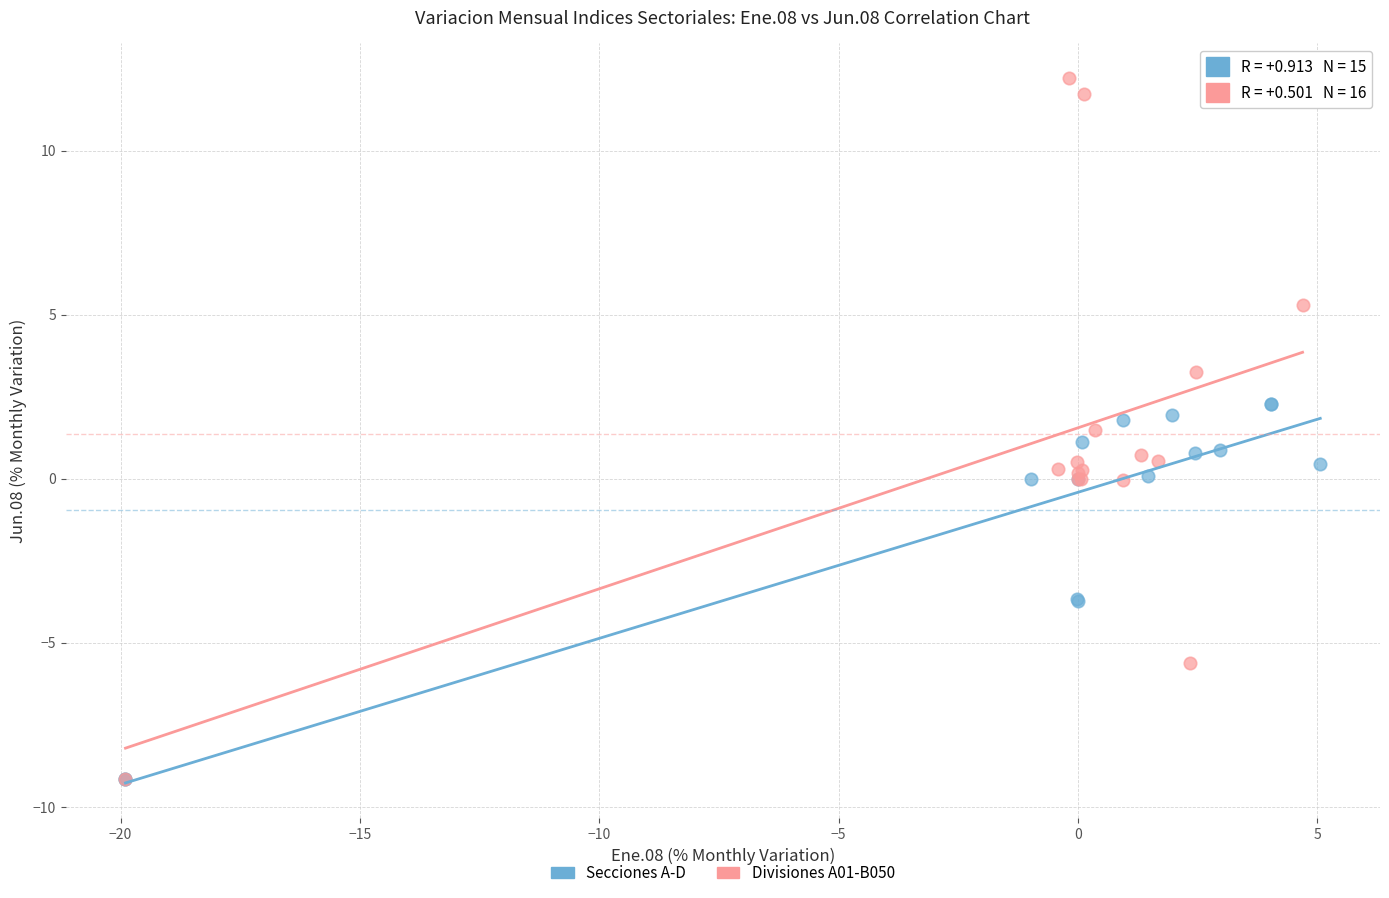

Which series has the largest Y range (max minus min)?

Divisiones A01-B050